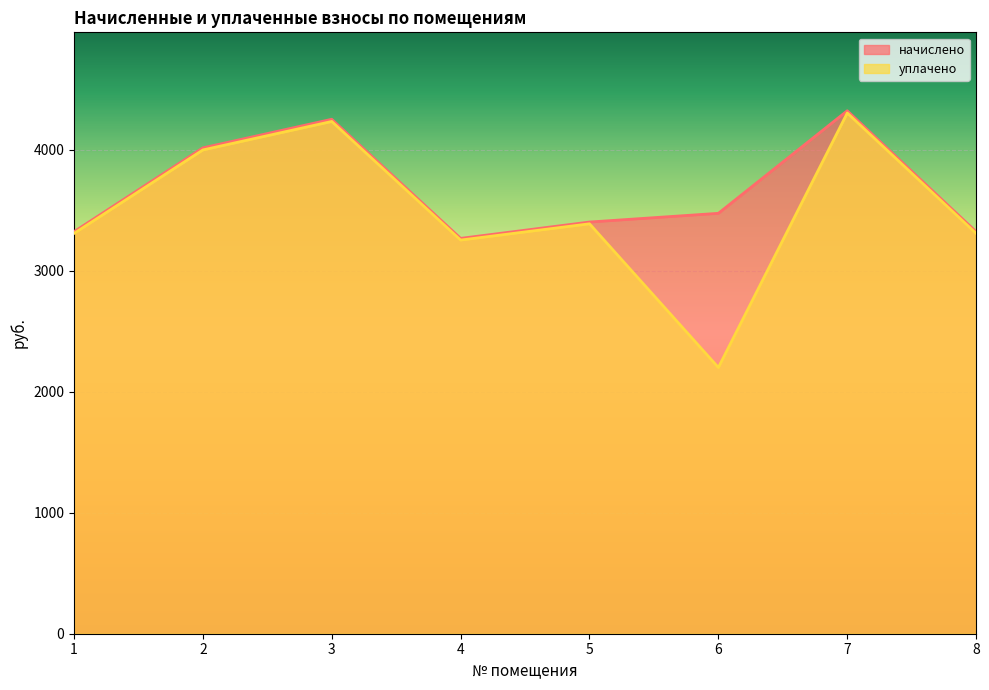

Count the number of data series in this chart.

2